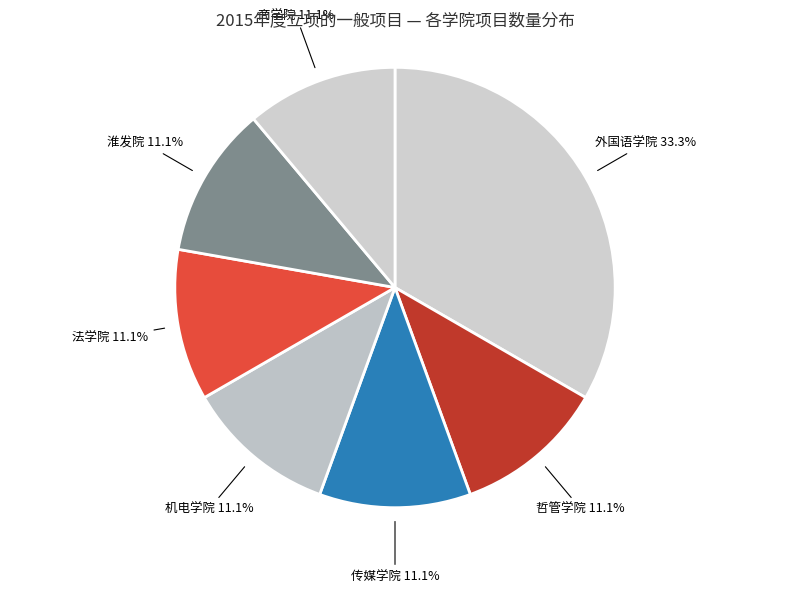

Between 外国语学院 and 商学院, which is larger?

外国语学院